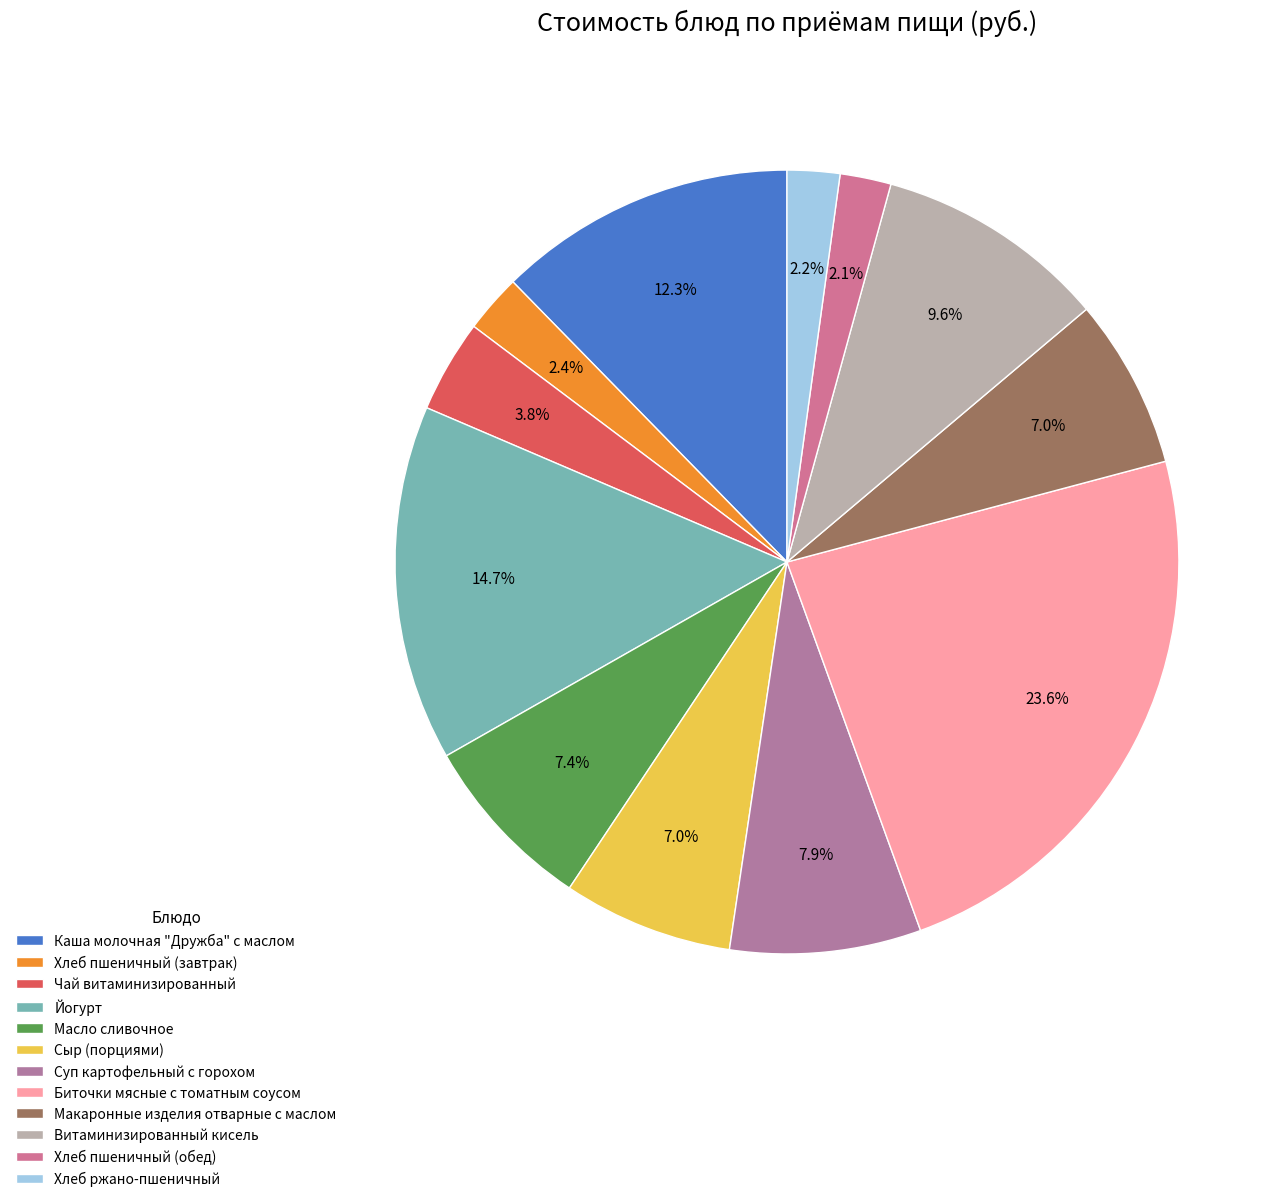

To the nearest percent, what portion does Сыр (порциями) represent?

7%